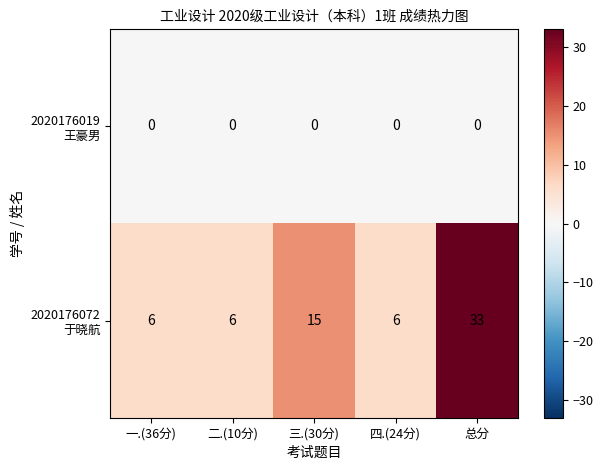

What is the greatest value displayed?

33